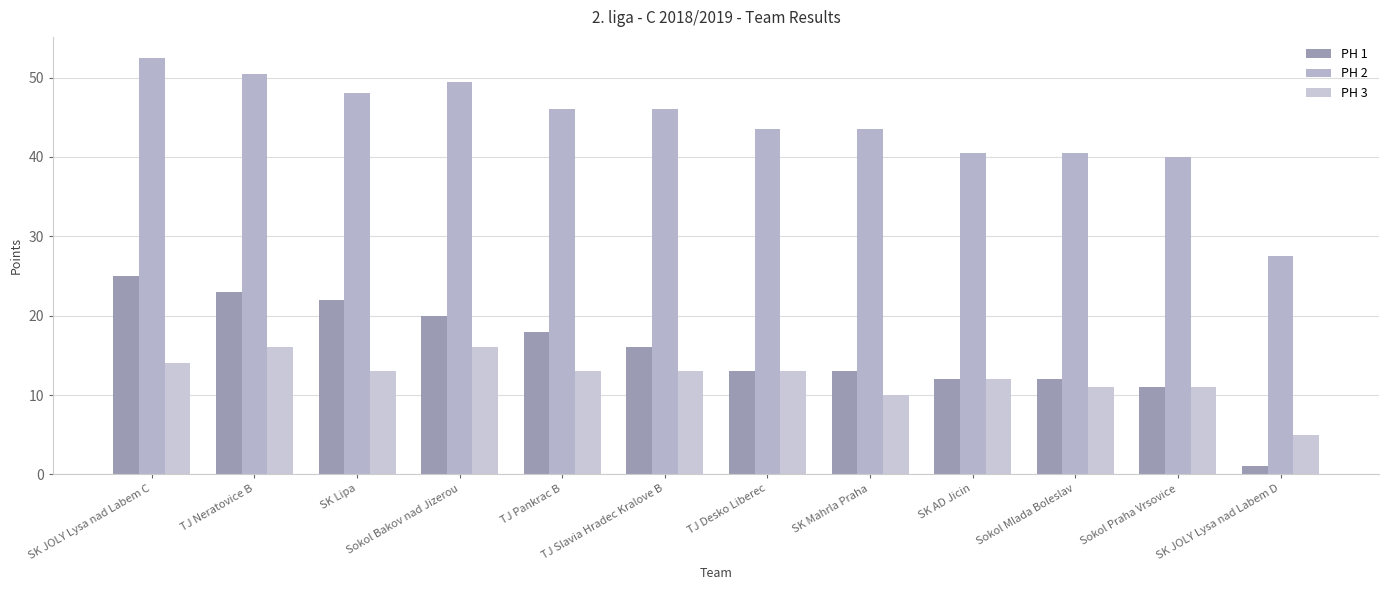

What is the label of the 1st bar from the right?

SK JOLY Lysa nad Labem D